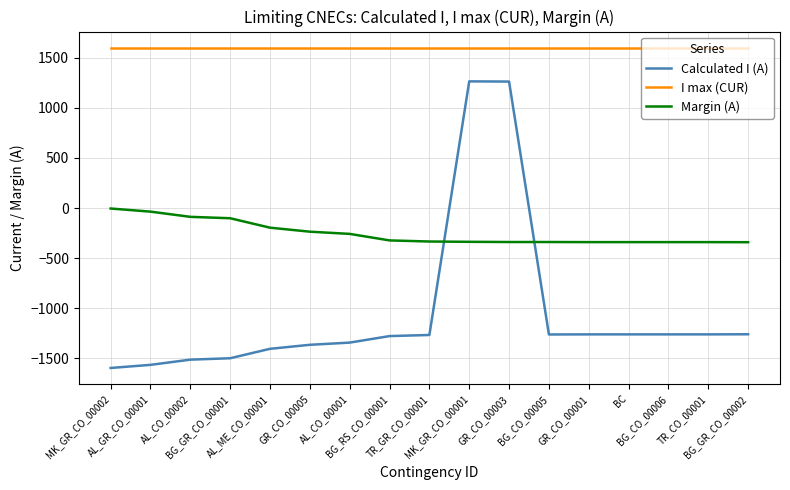

What are all the series names shown in the legend?

Calculated I (A), I max (CUR), Margin (A)